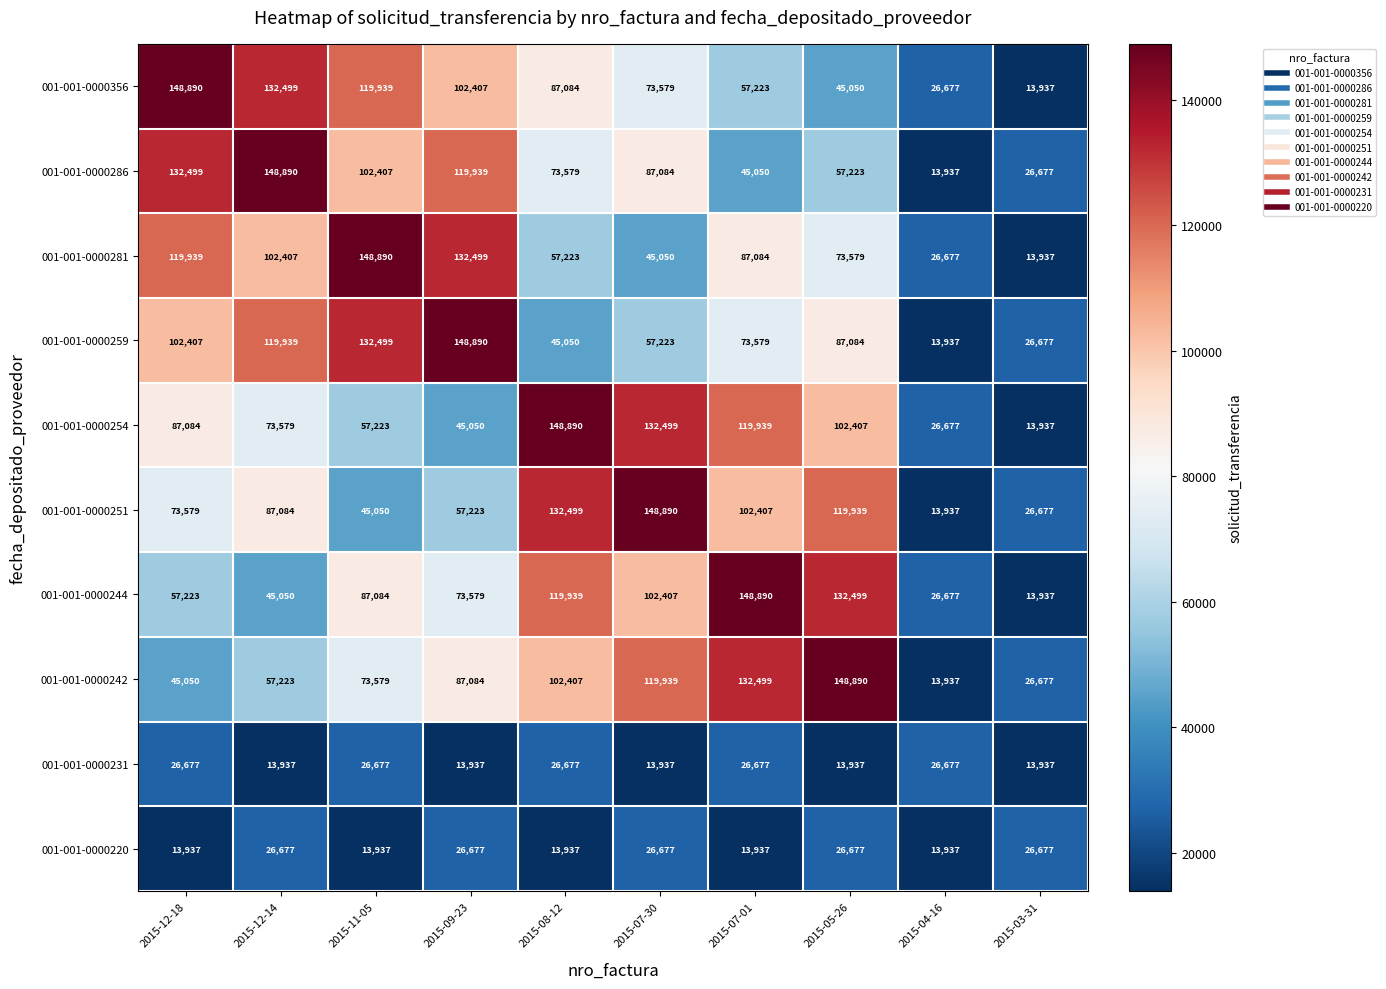

Which series changed the most between 2015-05-26 and 2015-04-16?

001-001-0000242